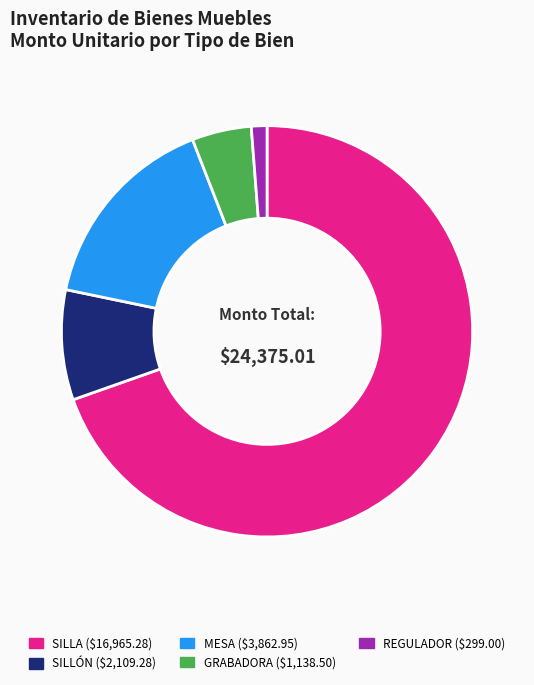

How many slices are in this pie chart?

5